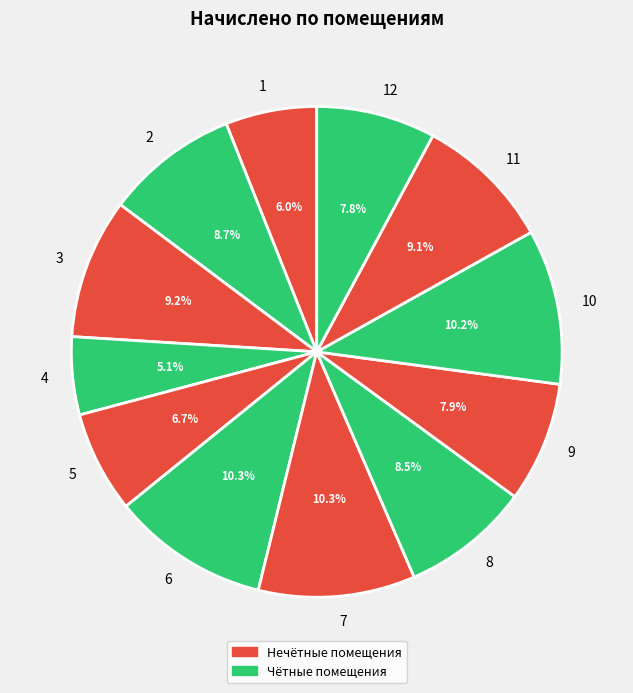

Which slice is the smallest?

4